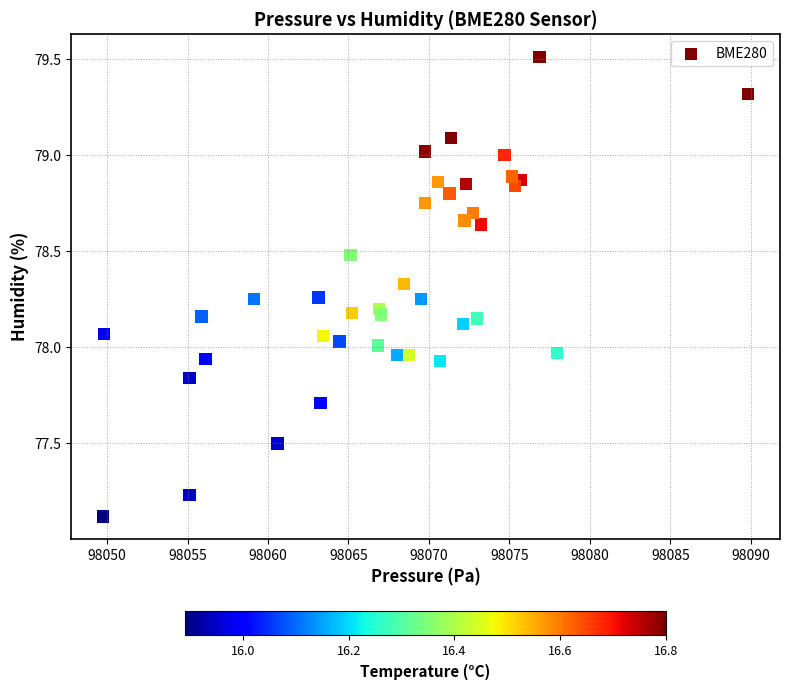

What is the range of Y values (max minus min)?

2.4